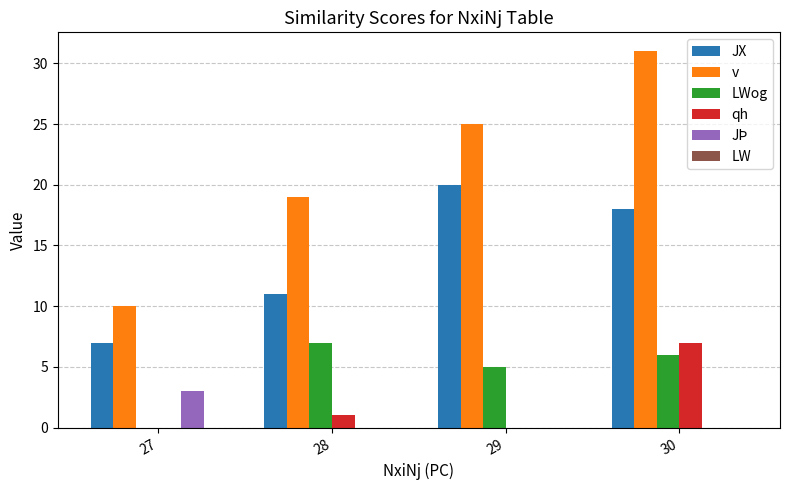

What is the sum of the LWog values at 30 and 29?

11